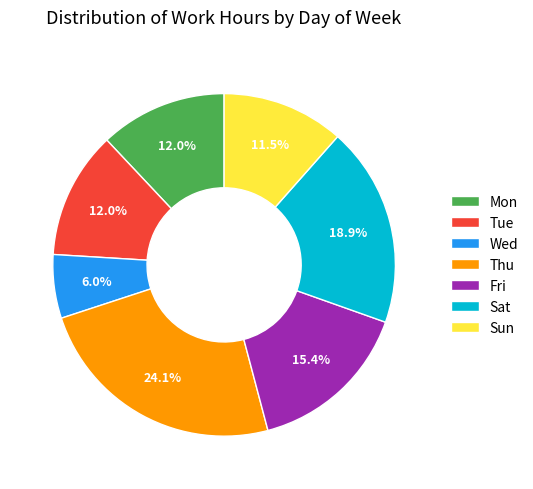

What percentage is the Mon slice, to the nearest percent?

12%